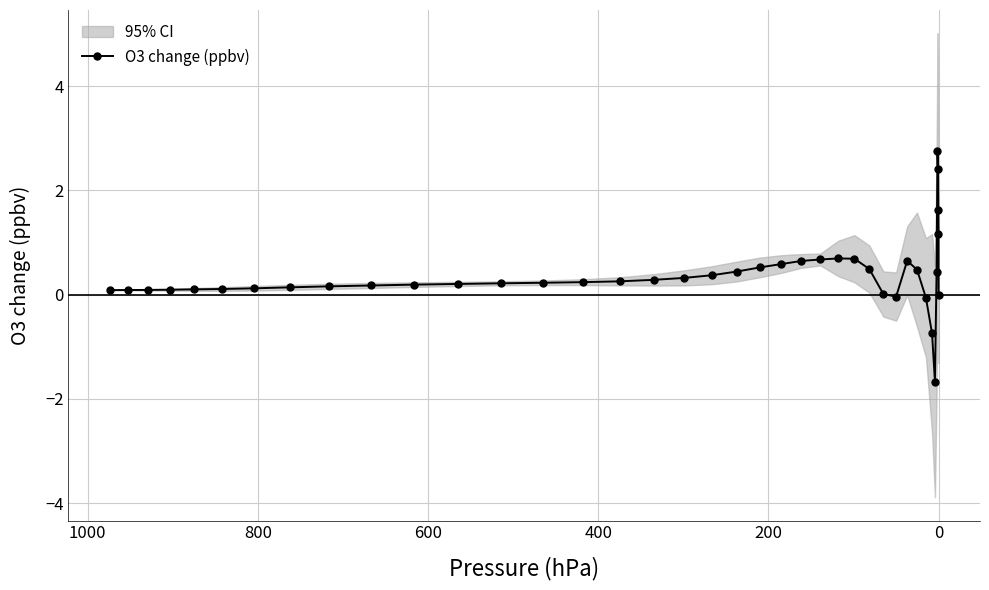

What is the minimum value shown in the chart?

-1.7